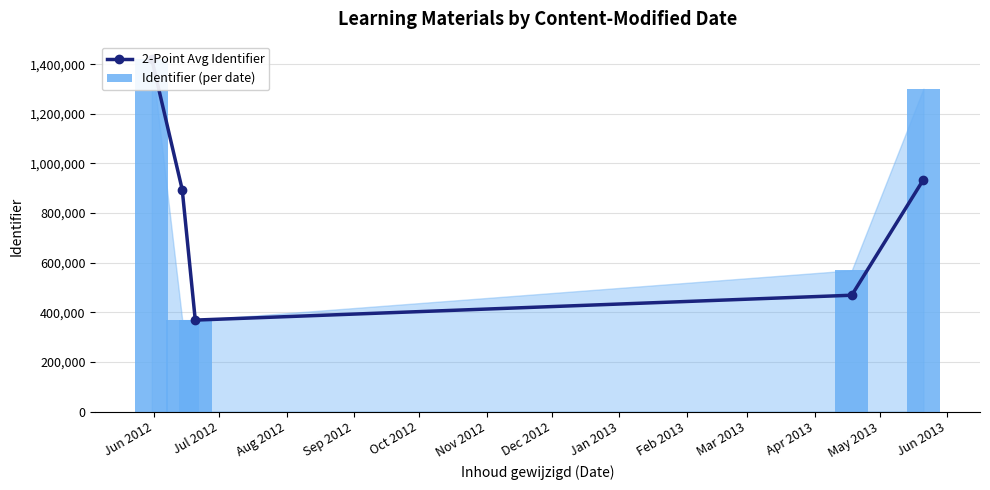

How many values in the Identifier (per date) series are below 569196?

2